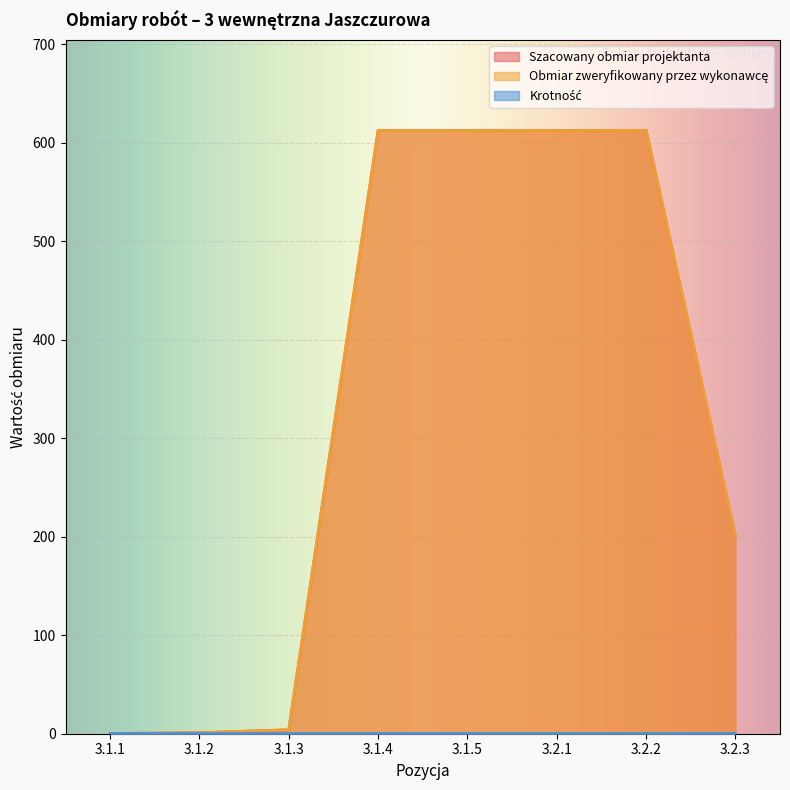

Is it true that Obmiar zweryfikowany przez wykonawcę equals 1.8 at 3.1.3?

False